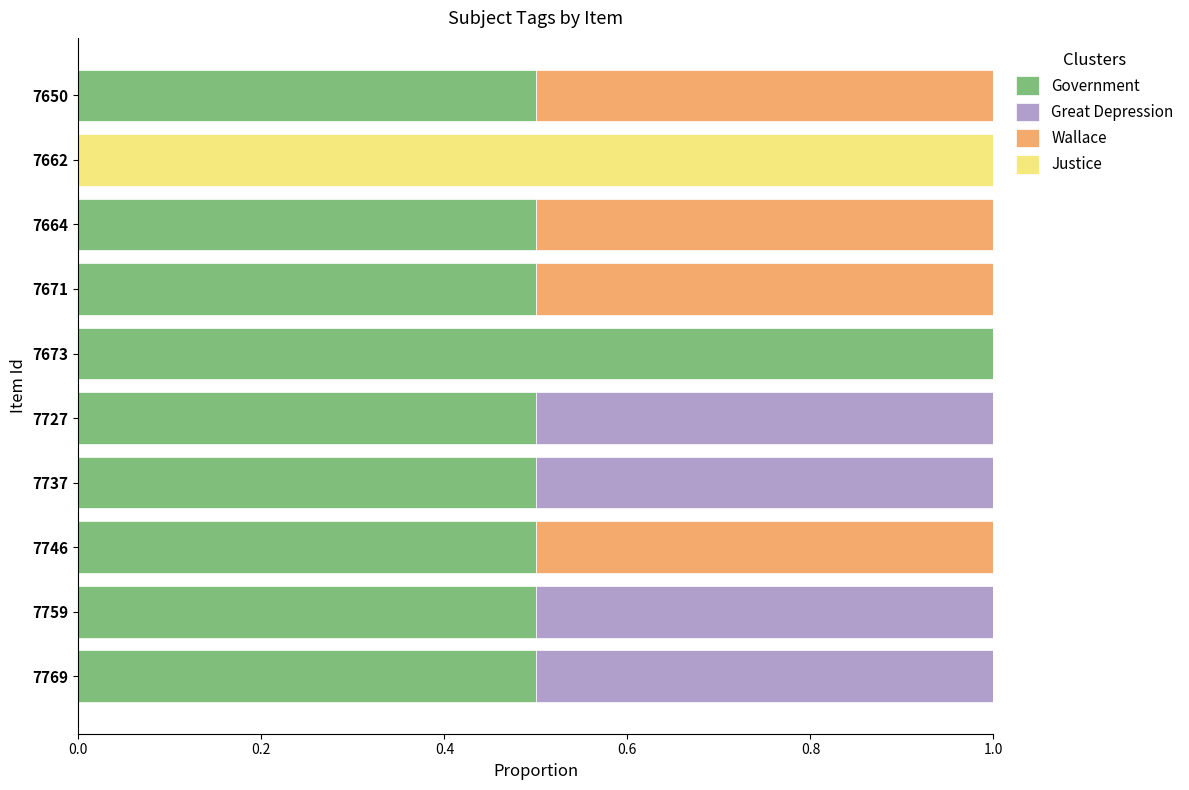

How many data points does each series have?

10